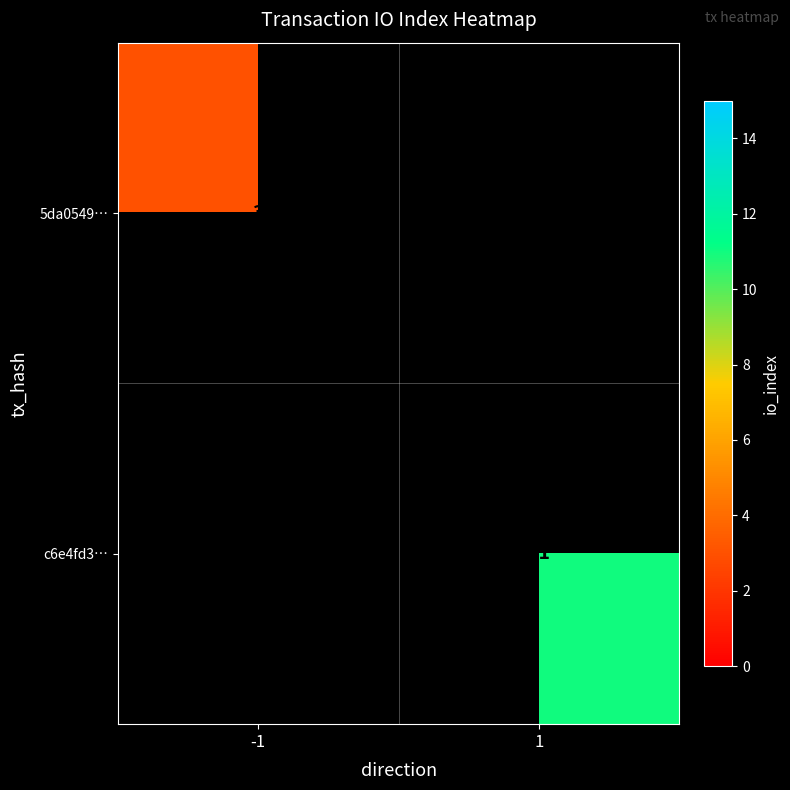

The c6e4fd3… series shows 15 at 1. True or false?

False